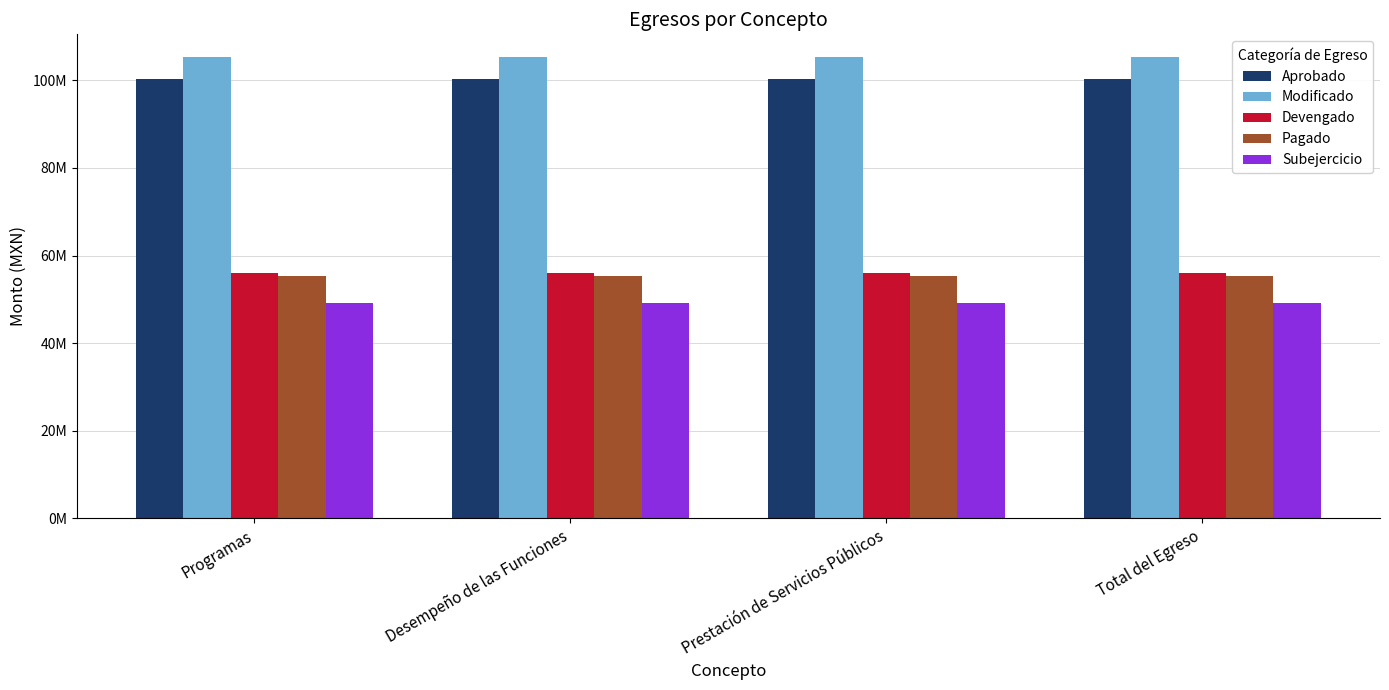

What is the label of the 3rd bar from the left?

Prestación de Servicios Públicos